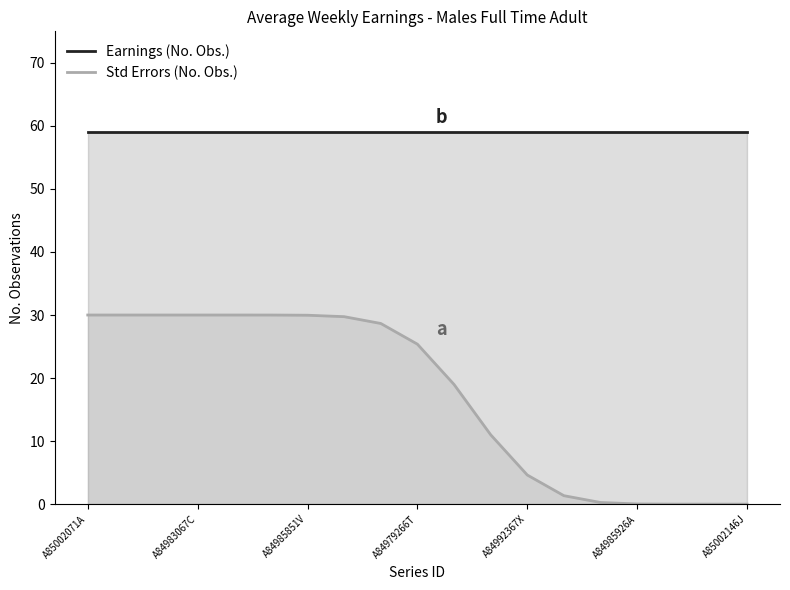

What is the total value across all series at 10?

78.0